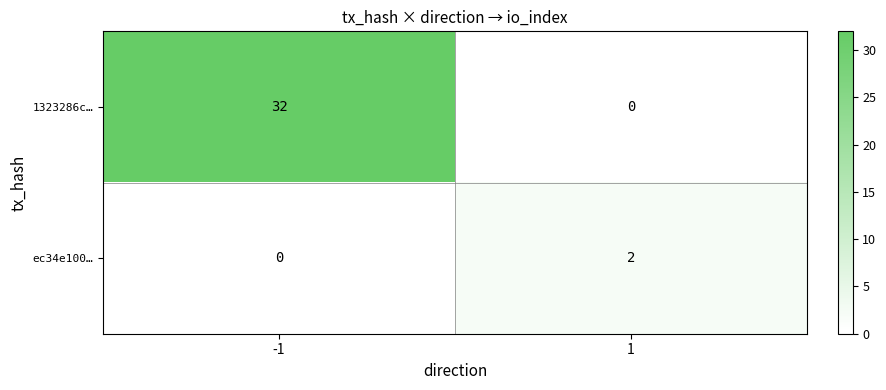

Between -1 and 1, which series saw the biggest shift?

1323286c…